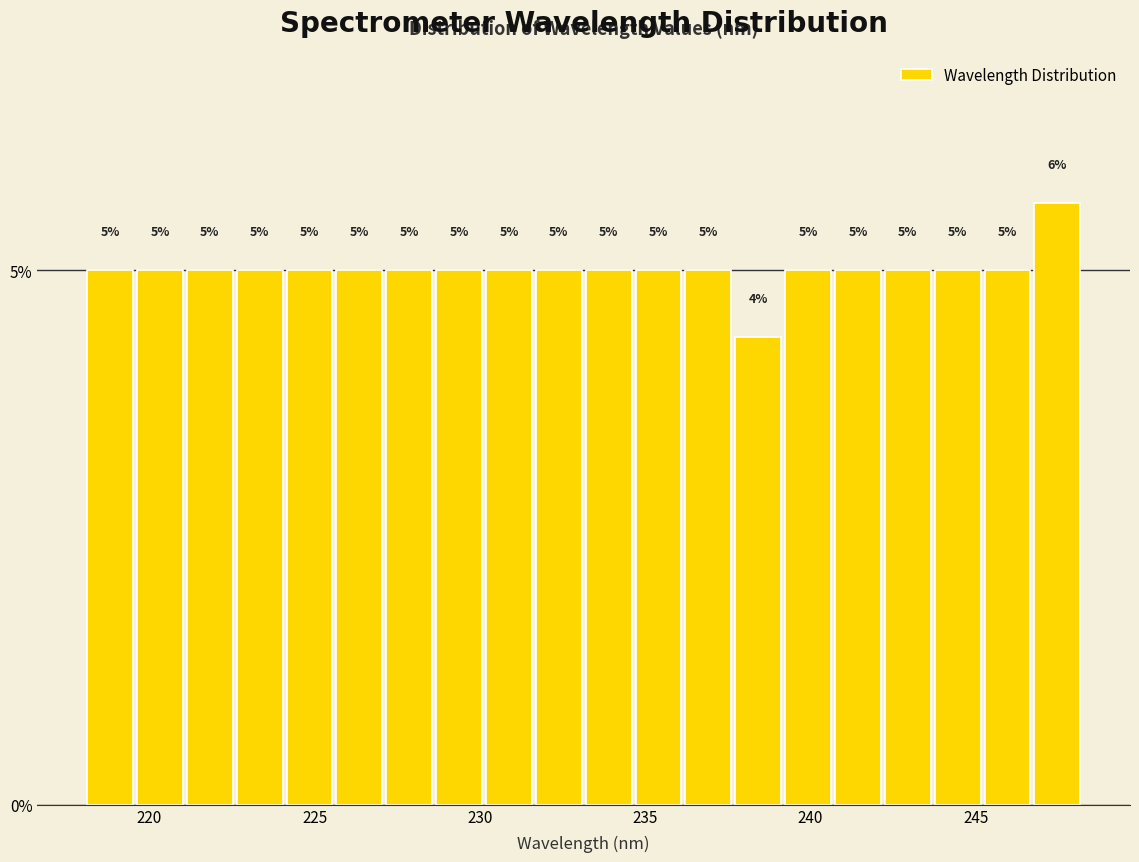

Read against the x-axis, roughly where is the centre of the tallest bar?

247.5